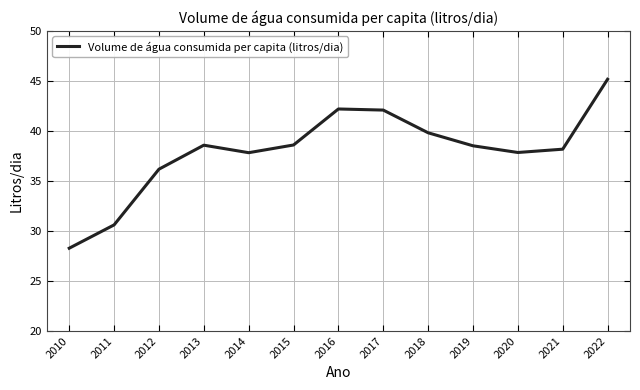

How many interior local valleys (lower than both neighbors) does the data have?

2